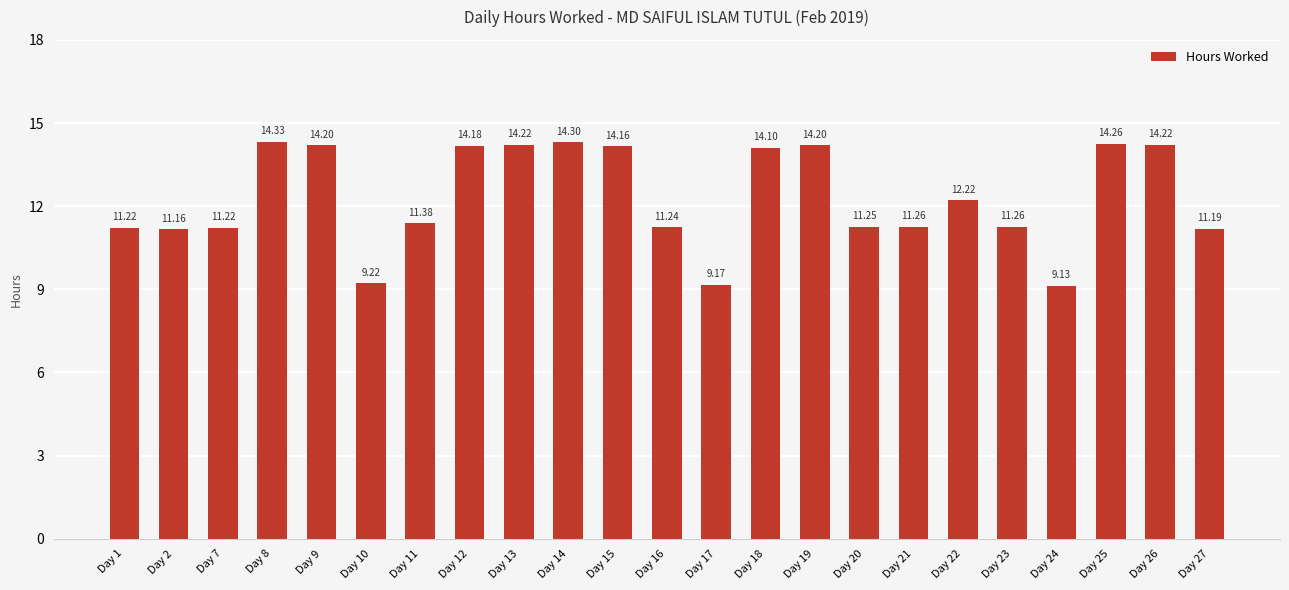

Is it true that the value at Day 19 is 21.7?

False